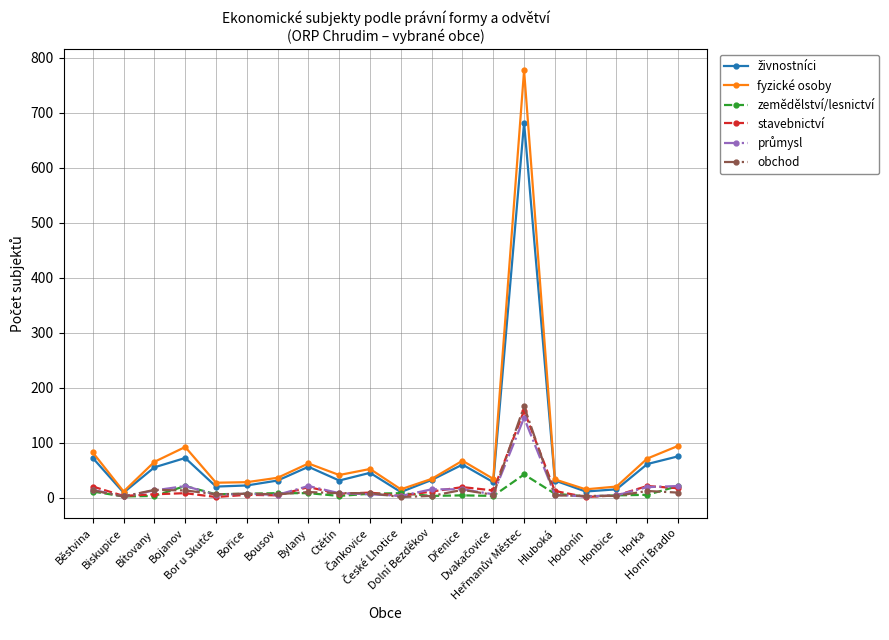

Which series has the largest range (max minus min)?

fyzické osoby